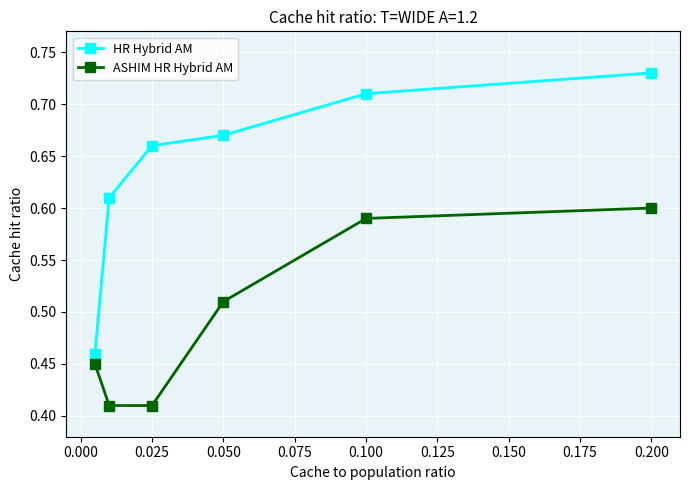

List the series in order of their peak value, highest first.

HR Hybrid AM, ASHIM HR Hybrid AM